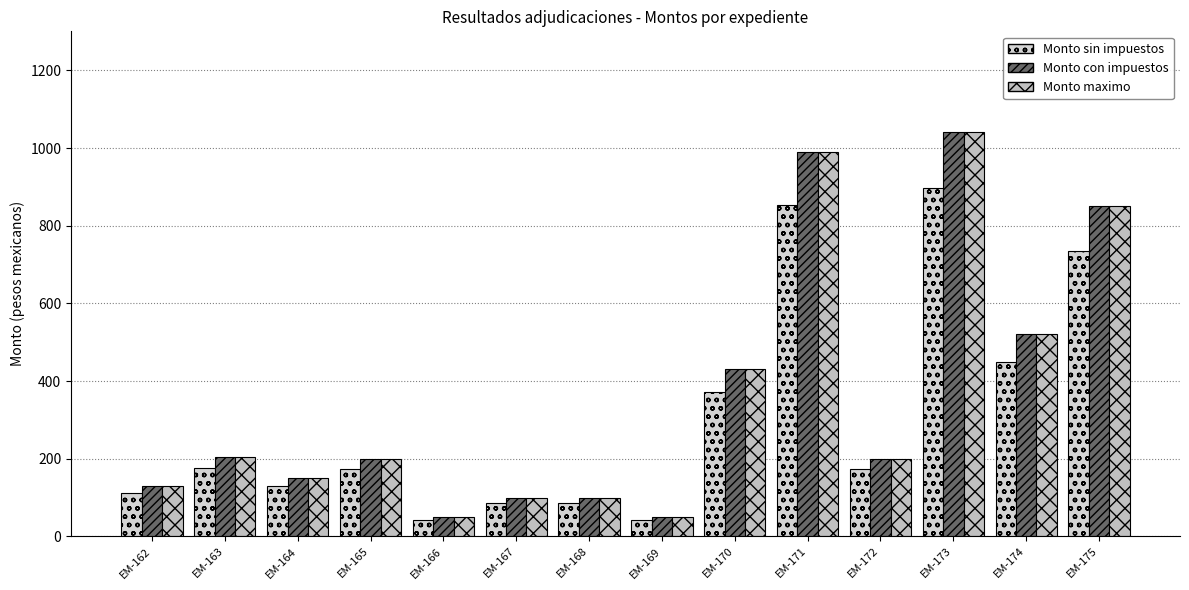

How many series are shown in this chart?

3